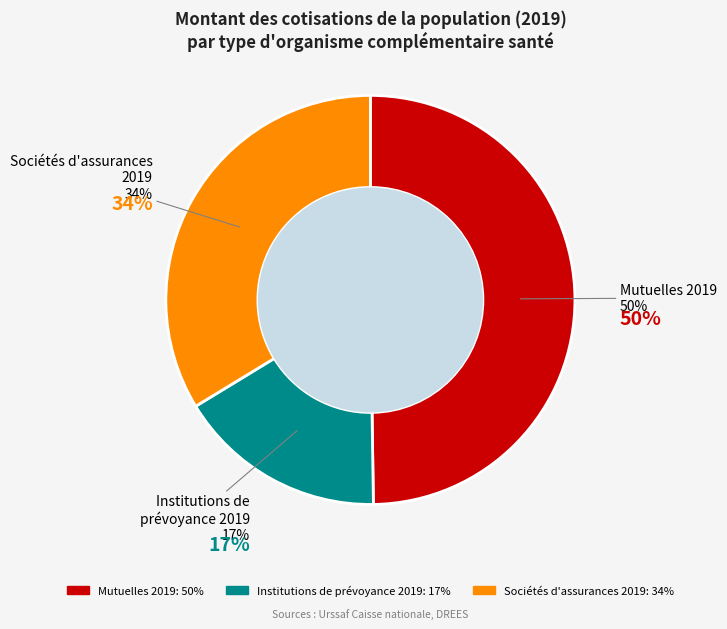

How many slices are in this pie chart?

3